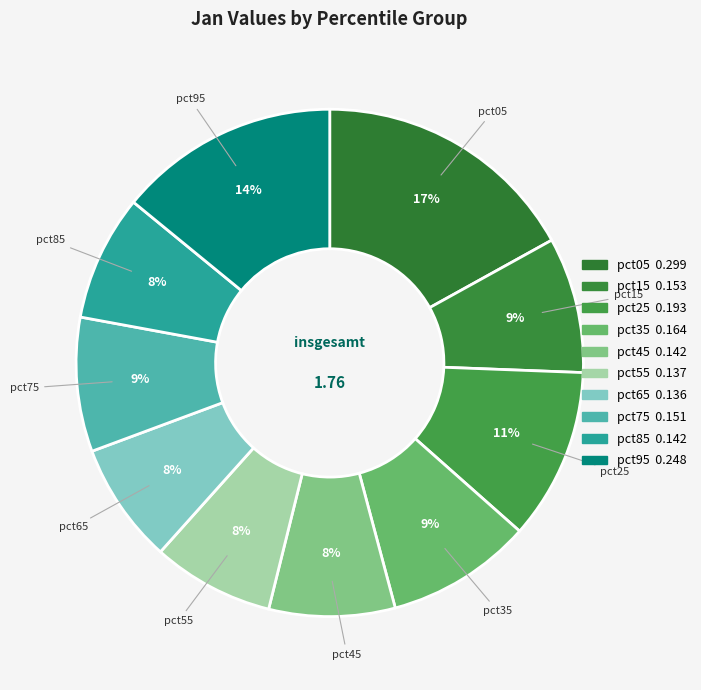

To the nearest percent, what portion does pct85 represent?

8%